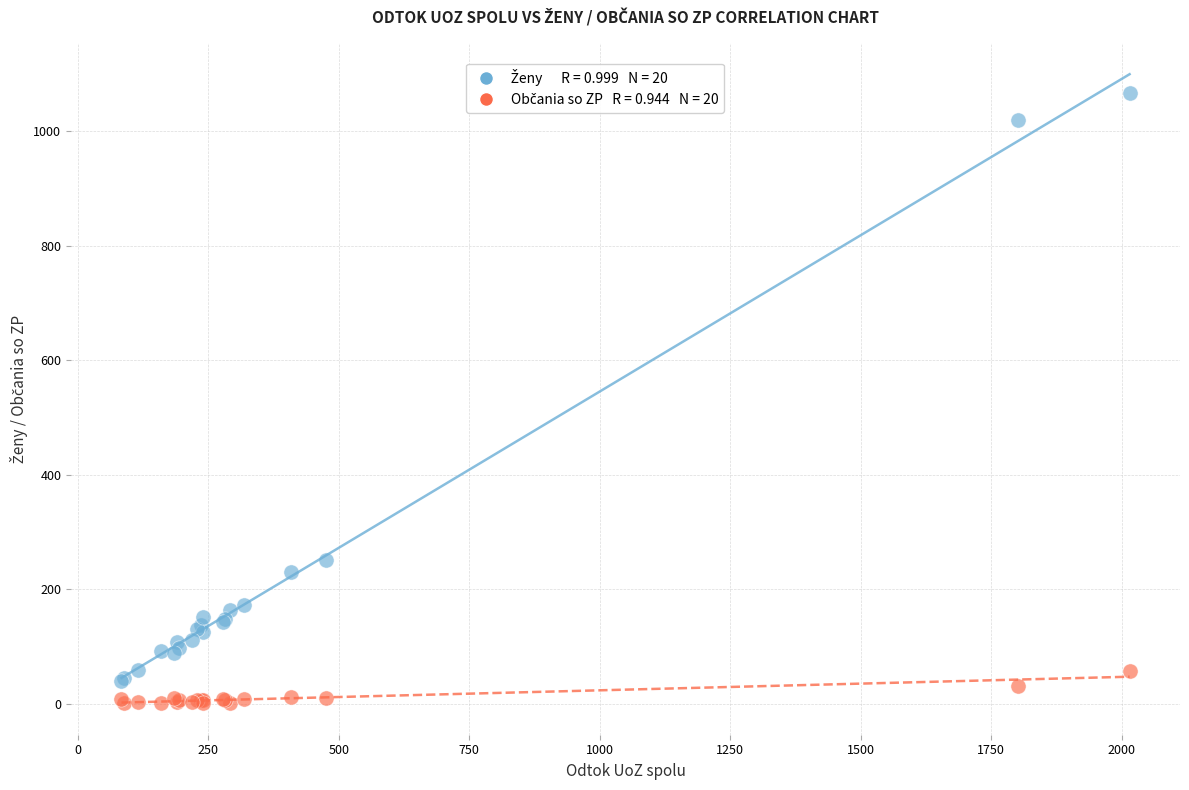

Across all series, what Y value is closest to 534?

251